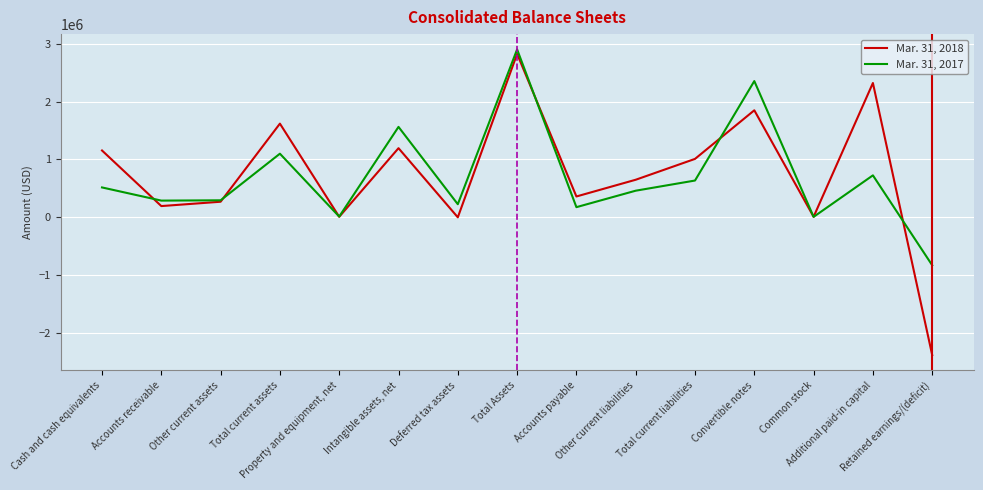

How many lines are shown in the chart?

2